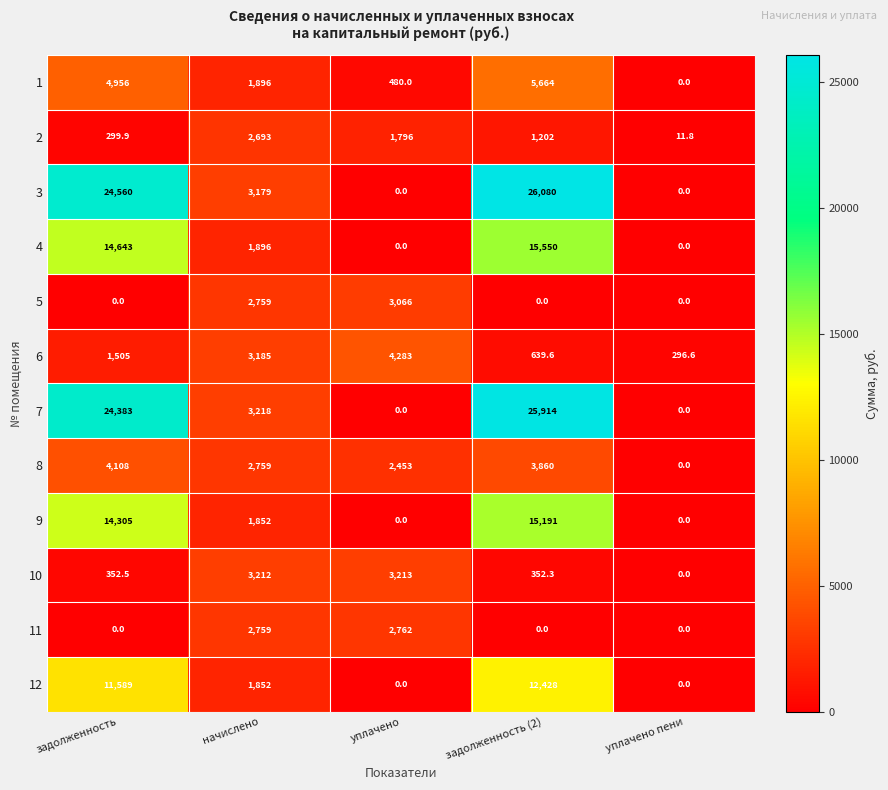

What is the difference between the maximum and minimum values in the 6 series?

3986.4